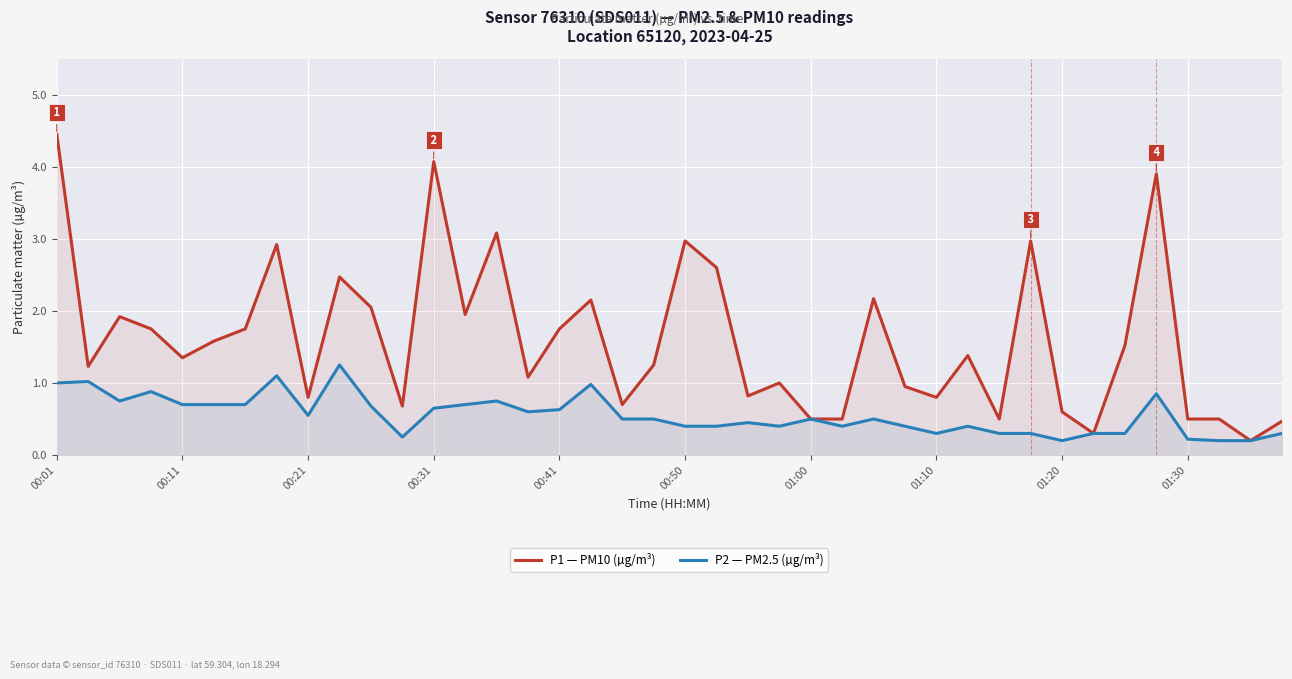

How many lines are shown in the chart?

2